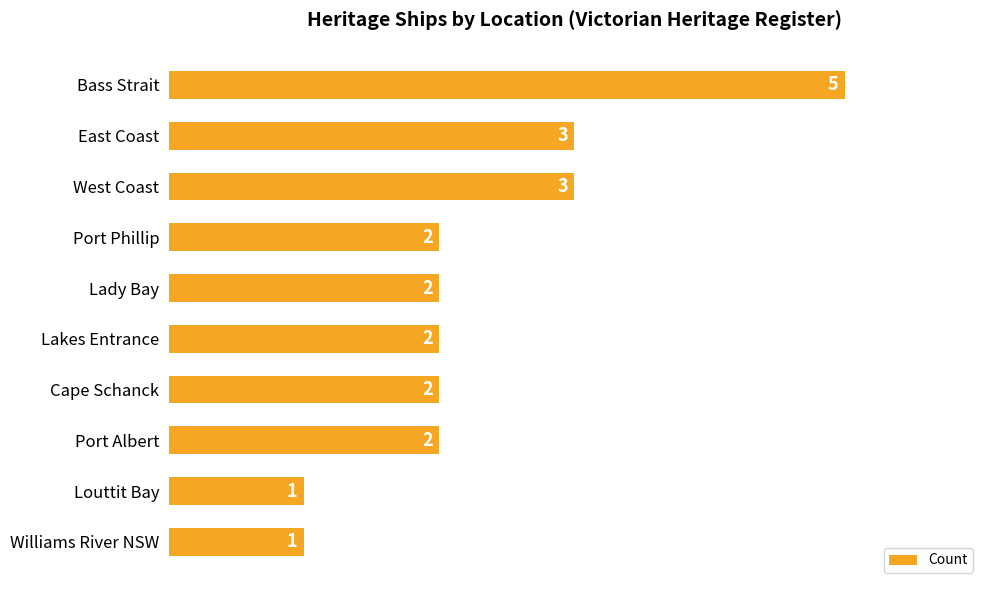

What is the label of the 7th bar from the top?

Cape Schanck